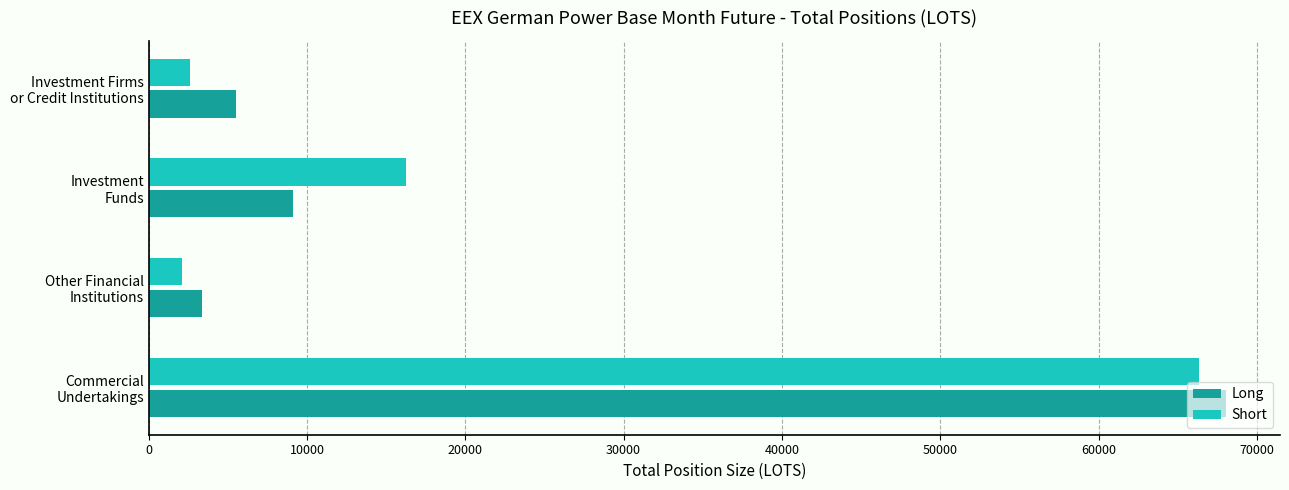

What is the average value of the Long series?

21530.0